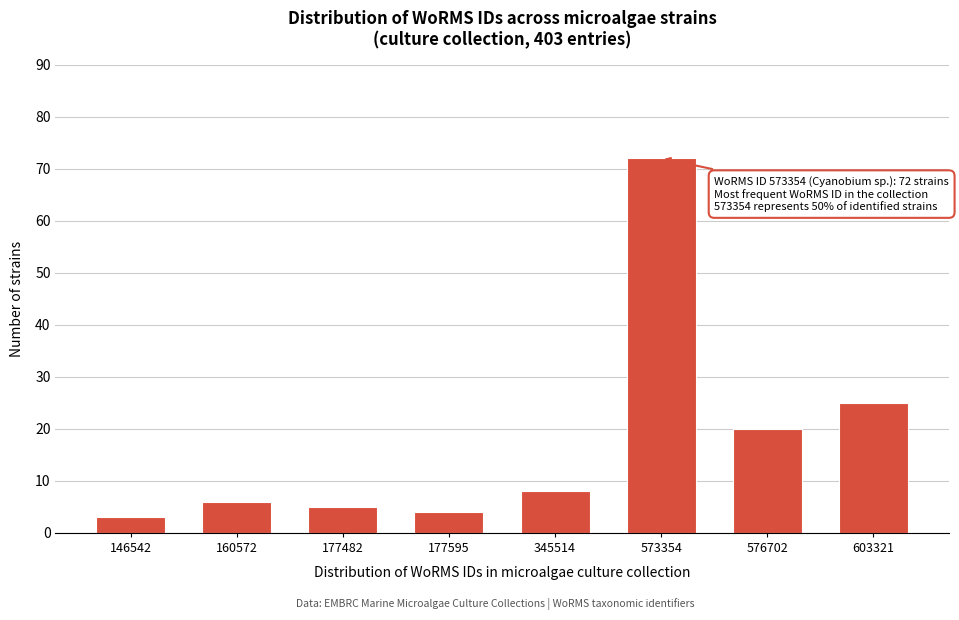

Reading left to right, what are all the values shown in this chart?

146542=3	160572=6	177482=5	177595=4	345514=8	573354=72	576702=20	603321=25